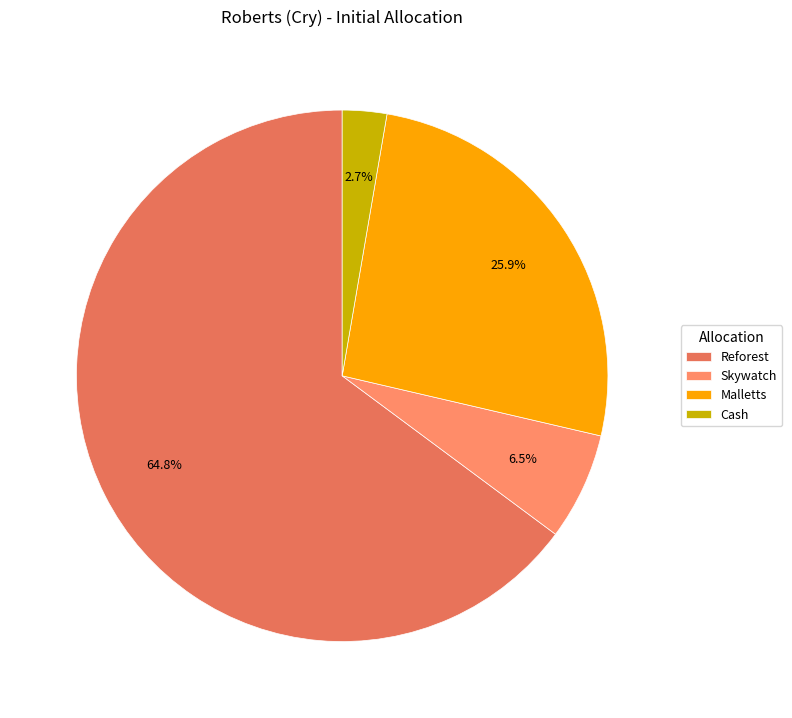

Which slice is the largest?

Reforest